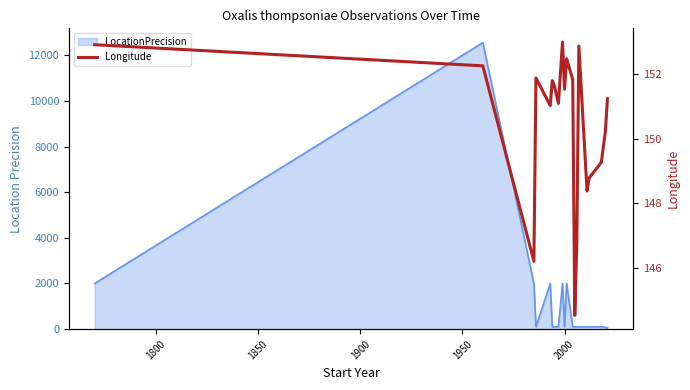

True or false: the data shows 198.5 at 13.

False